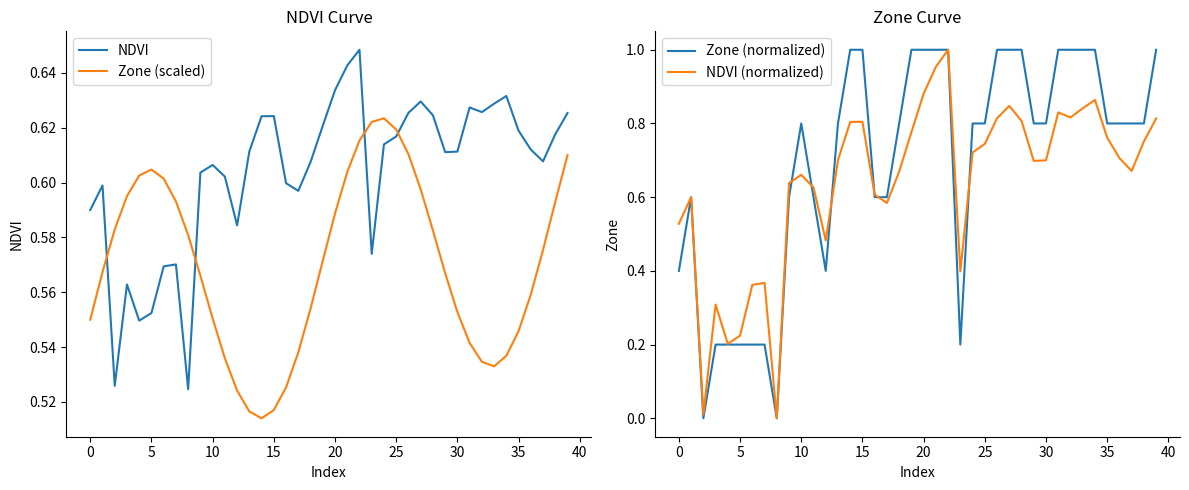

Reading right to left, what are all the values shown in this chart?

NDVI: 0.6	0.6	0.6	0.6	0.6	0.6	0.6	0.6	0.6	0.6	0.6	0.6	0.6	0.6	0.6	0.6	0.6	0.6	0.6	0.6	0.6	0.6	0.6	0.6	0.6	0.6	0.6	0.6	0.6	0.6	0.6	0.5	0.6	0.6	0.6	0.5	0.6	0.5	0.6	0.6
Zone (scaled): 0.6	0.6	0.6	0.6	0.5	0.5	0.5	0.5	0.5	0.6	0.6	0.6	0.6	0.6	0.6	0.6	0.6	0.6	0.6	0.6	0.6	0.6	0.5	0.5	0.5	0.5	0.5	0.5	0.5	0.6	0.6	0.6	0.6	0.6	0.6	0.6	0.6	0.6	0.6	0.6
Zone (normalized): 1.0	0.8	0.8	0.8	0.8	1.0	1.0	1.0	1.0	0.8	0.8	1.0	1.0	1.0	0.8	0.8	0.2	1.0	1.0	1.0	1.0	0.8	0.6	0.6	1.0	1.0	0.8	0.4	0.6	0.8	0.6	0.0	0.2	0.2	0.2	0.2	0.2	0.0	0.6	0.4
NDVI (normalized): 0.8	0.8	0.7	0.7	0.8	0.9	0.8	0.8	0.8	0.7	0.7	0.8	0.8	0.8	0.7	0.7	0.4	1.0	1.0	0.9	0.8	0.7	0.6	0.6	0.8	0.8	0.7	0.5	0.6	0.7	0.6	0.0	0.4	0.4	0.2	0.2	0.3	0.0	0.6	0.5